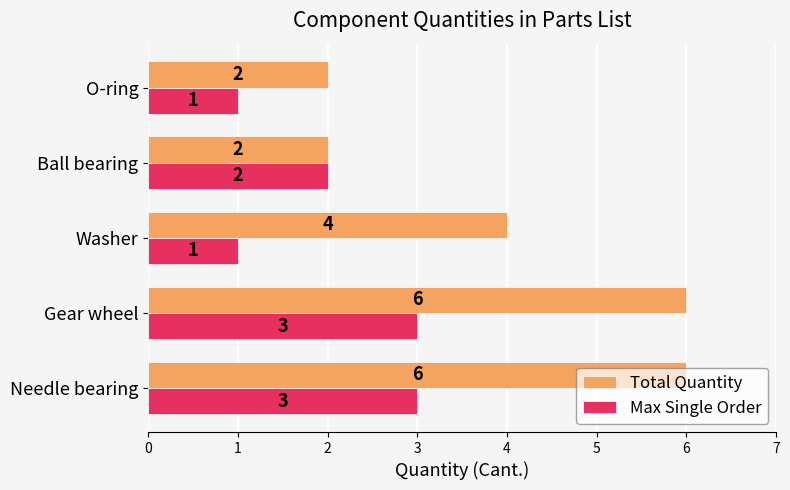

What is the average value of the Total Quantity series?

4